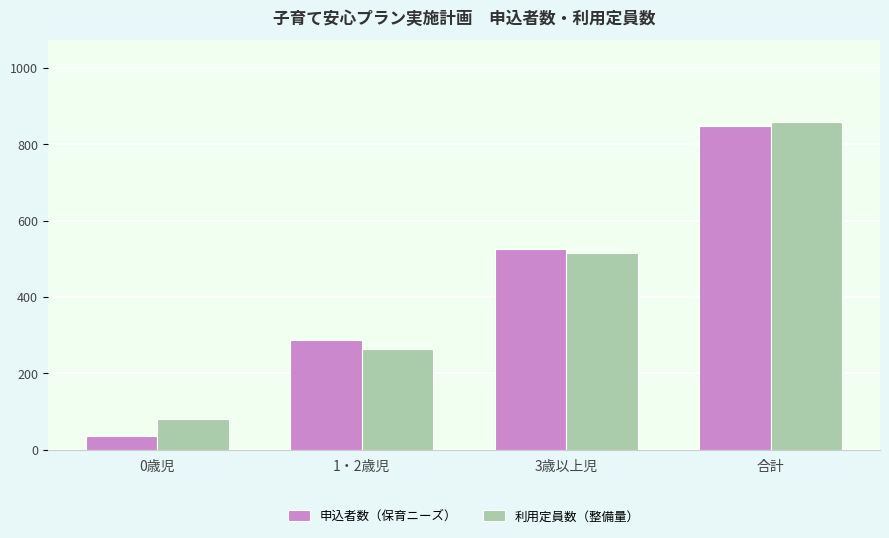

At which category is the sum across all series the highest?

合計